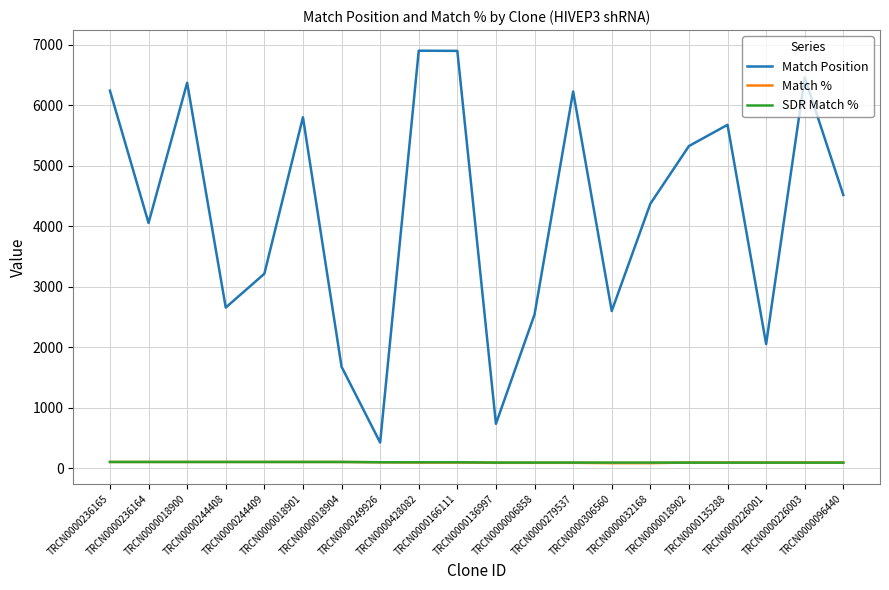

True or false: SDR Match % and Match Position intersect in this chart.

False